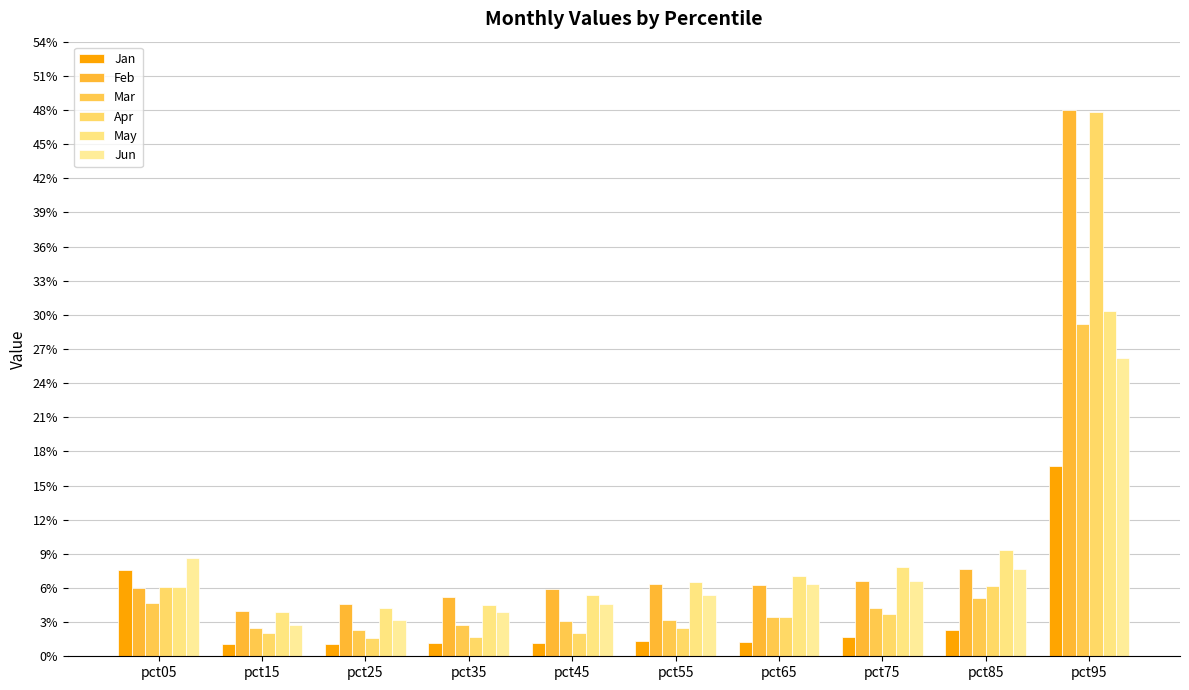

List the series in order of their peak value, highest first.

Feb, Apr, May, Mar, Jun, Jan